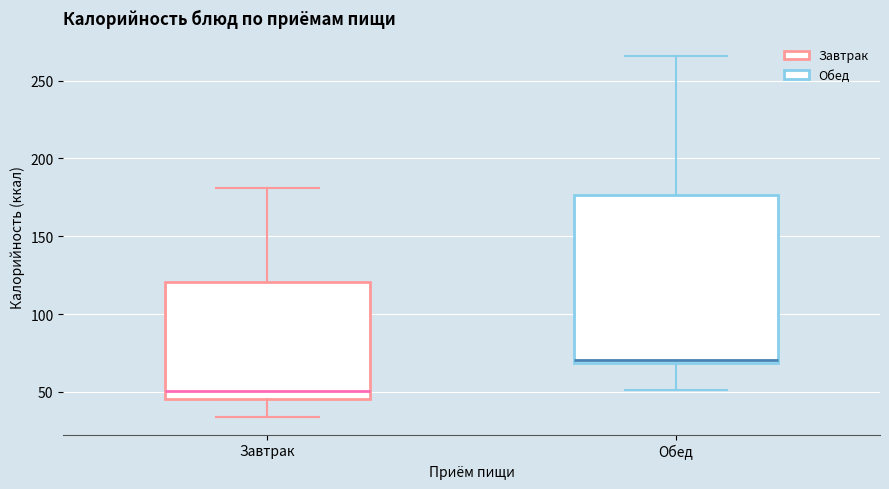

Where is the lower edge of the box for Обед on the y-axis? The values are not printed on the chart, so give them approximately, as read against the axis.

70